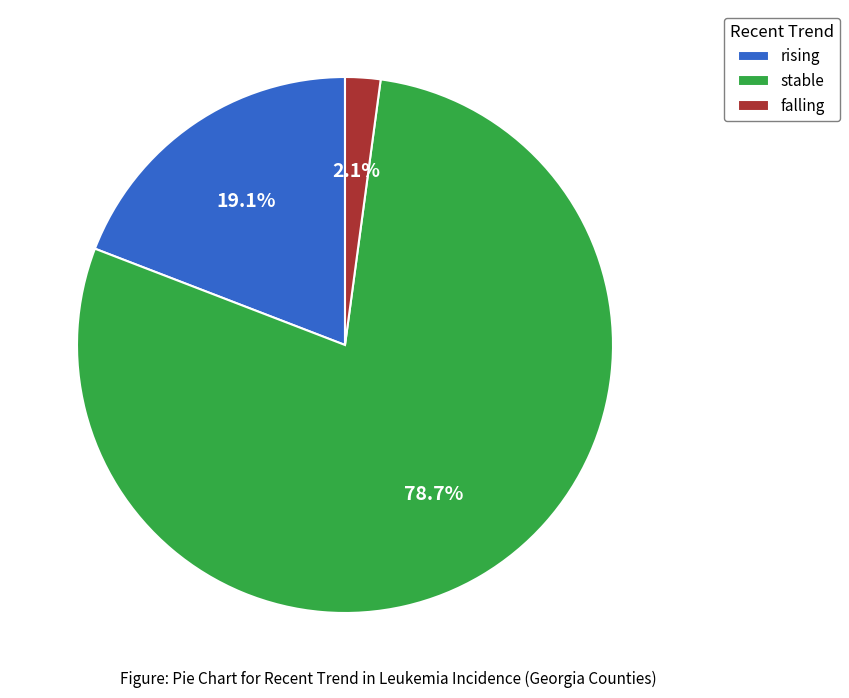

Count the number of slices in the pie.

3